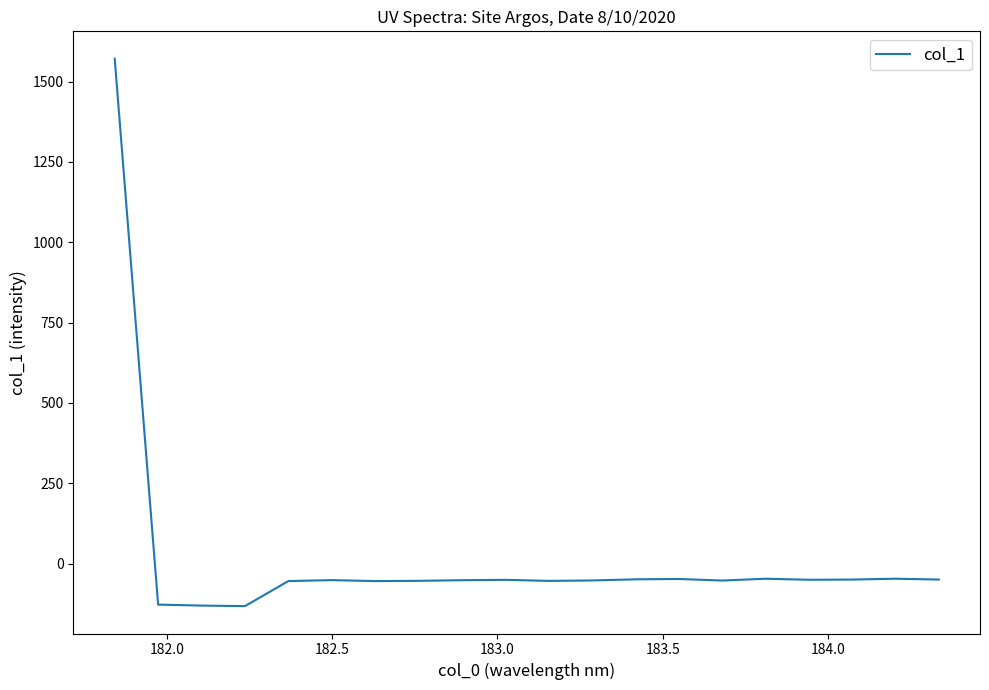

What is the smallest value displayed?

-132.2